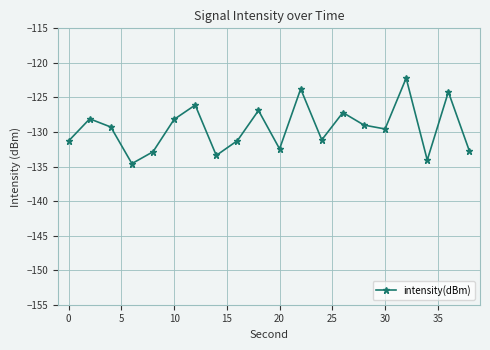

What is the average value?

-129.4